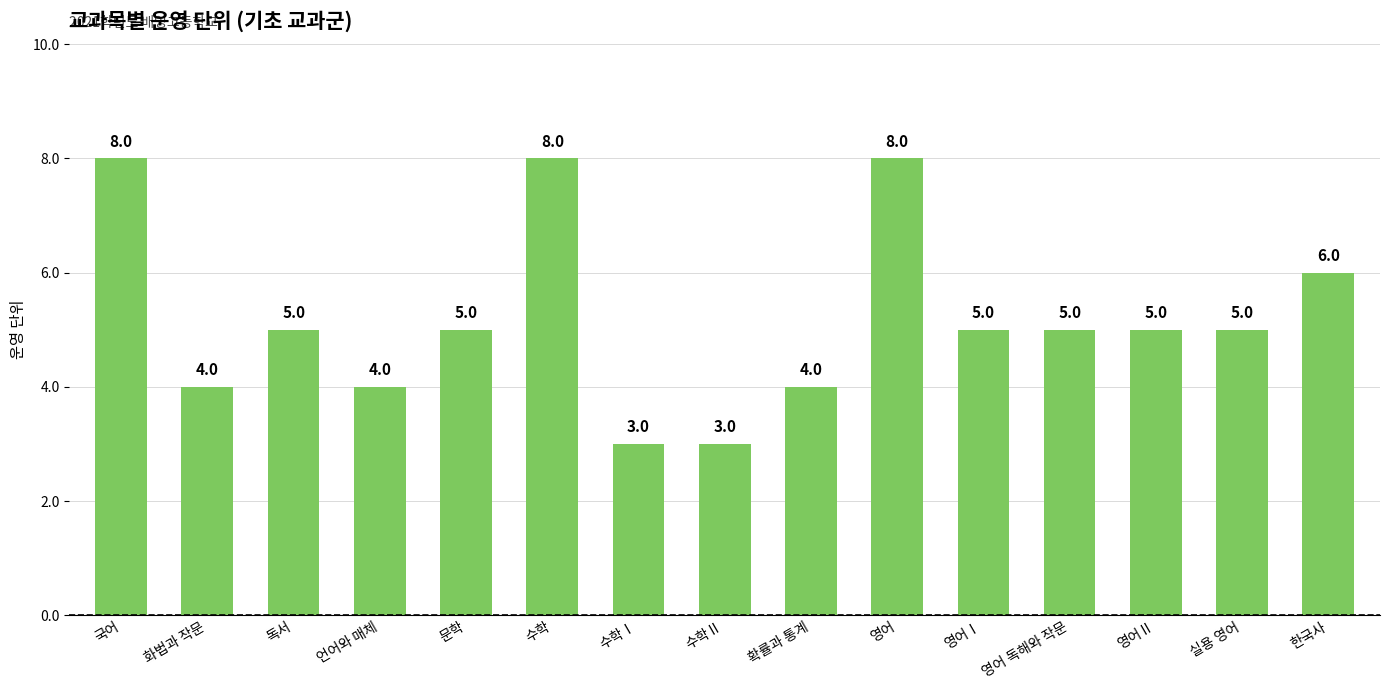

What is the difference between the maximum and minimum values?

5